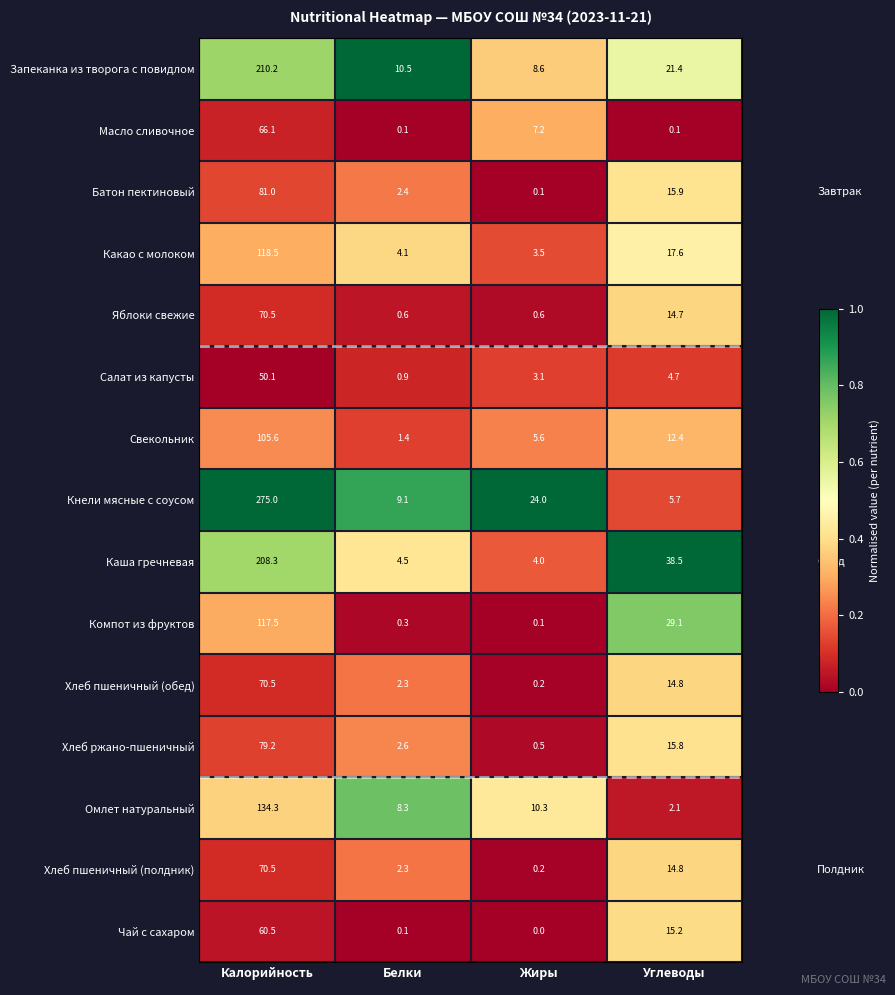

Count the number of data series in this chart.

15